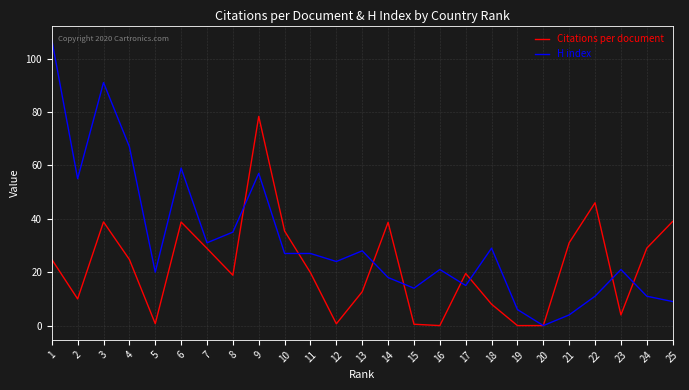

What is the spread (max minus min) of values at 6?

20.2